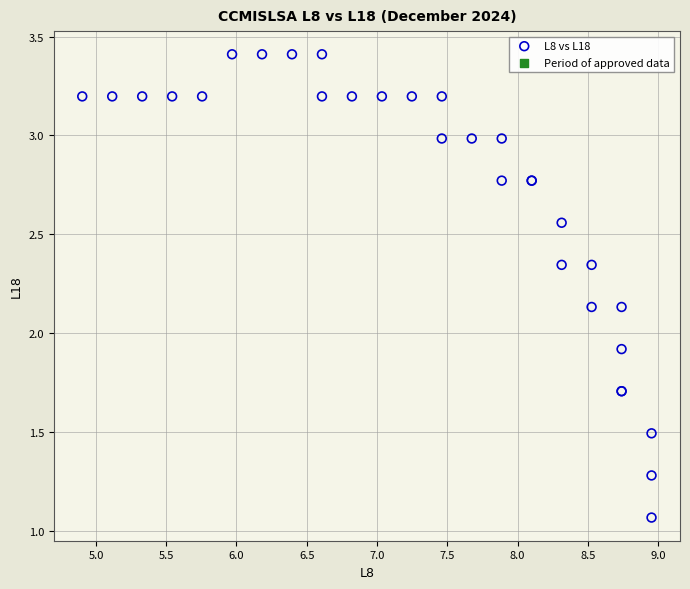

What Y value in the scatter plot is closest to 2?

1.9